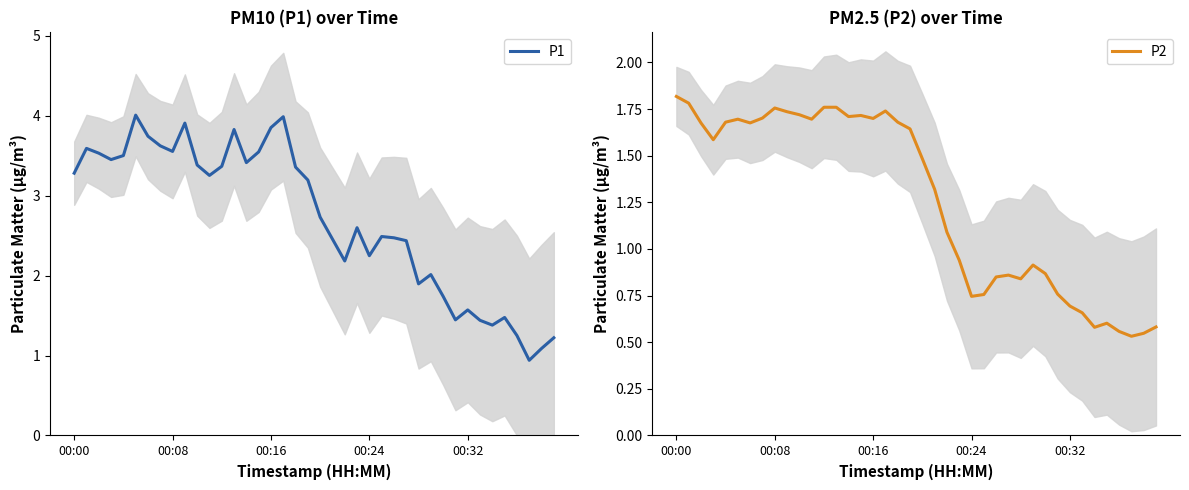

How many lines are shown in the chart?

2